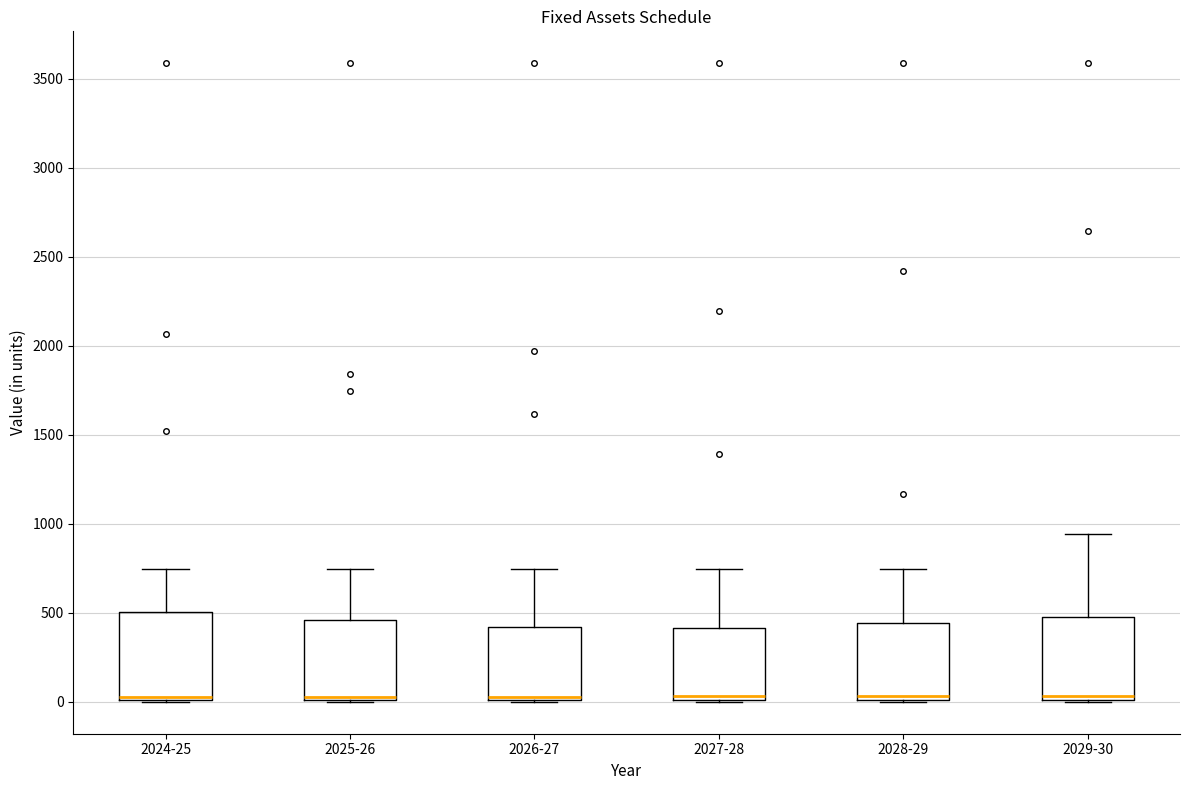

Where is the upper edge of the box for 2025-26 on the y-axis? The values are not printed on the chart, so give them approximately, as read against the axis.

450